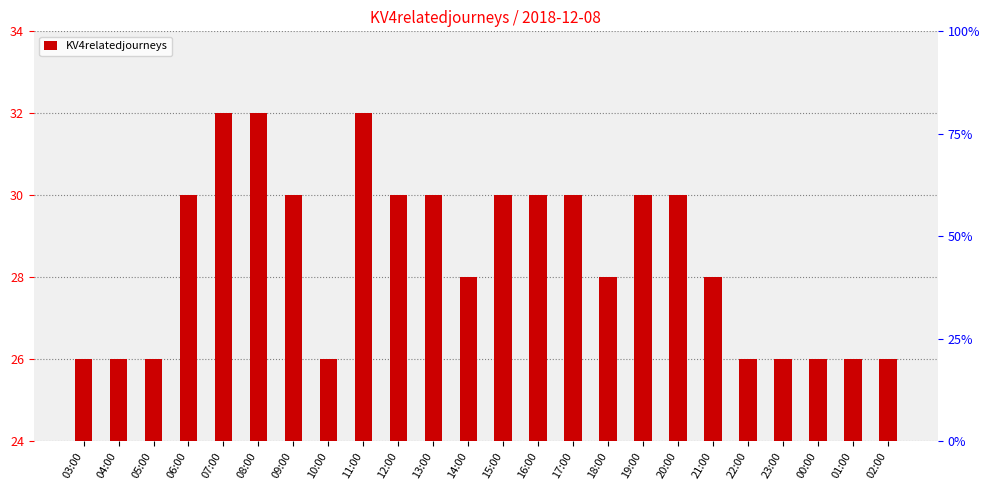

What is the label of the 24th bar from the right?

03:00